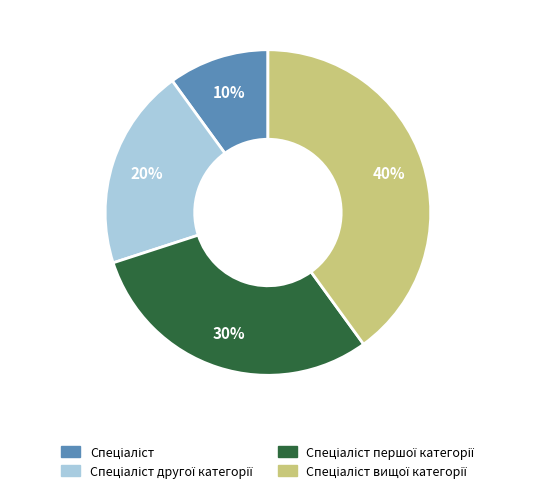

Is there a majority slice in this chart?

No